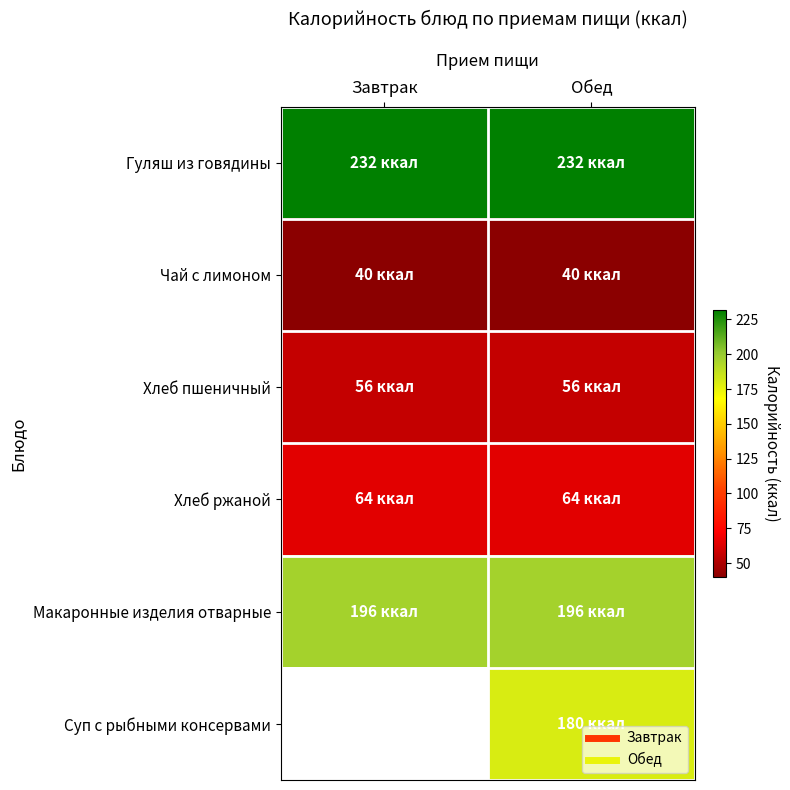

At which category does the chart reach its minimum across all series?

Завтрак